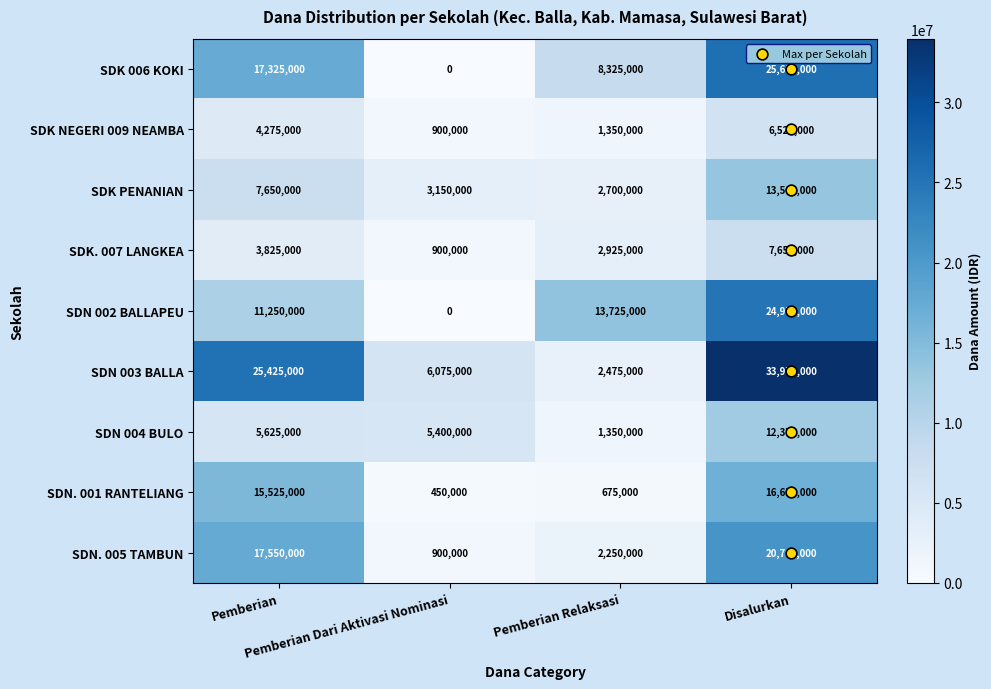

How many SDK. 007 LANGKEA values are between 2925000 and 7650000?

3